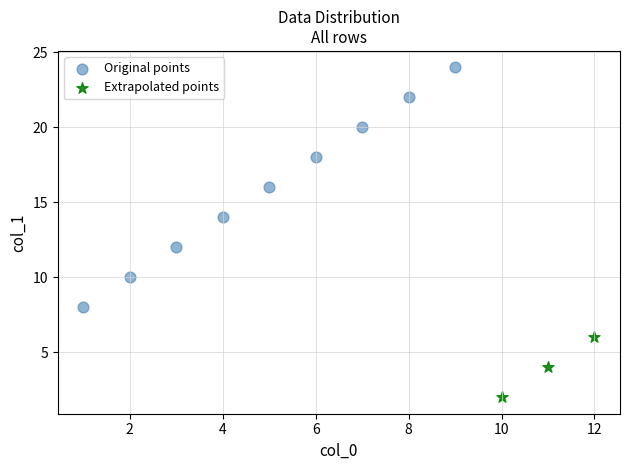

Which series has the largest Y range (max minus min)?

Original points